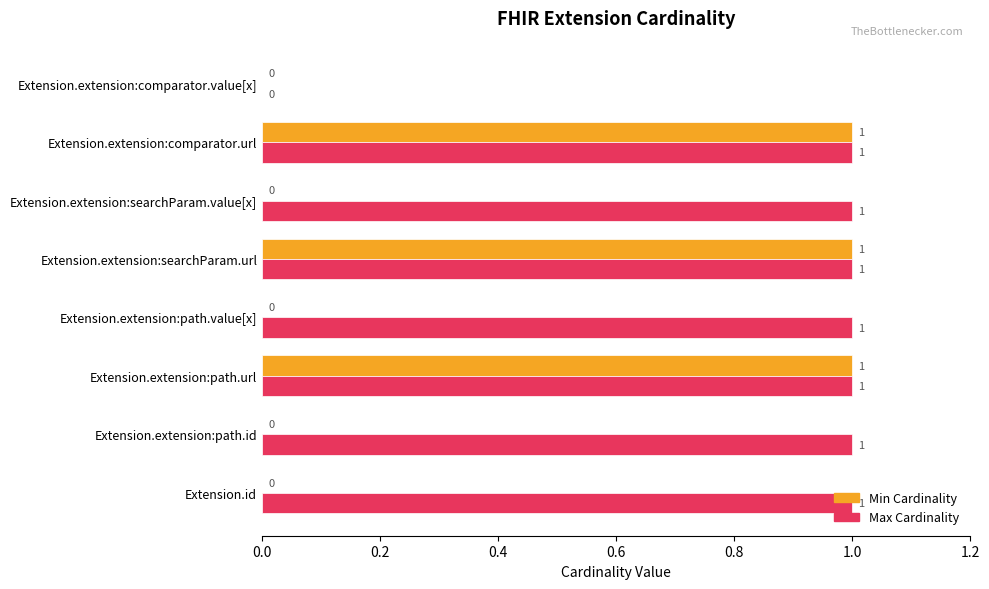

True or false: Max Cardinality has a value of 1 at Extension.extension:comparator.url.

True